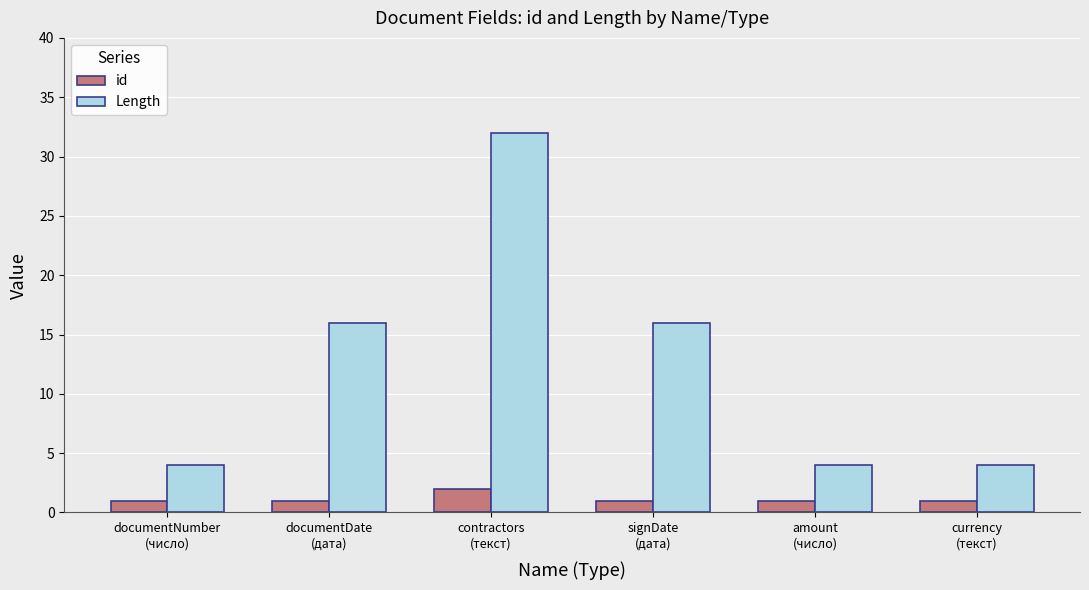

What is the minimum value for id?

1